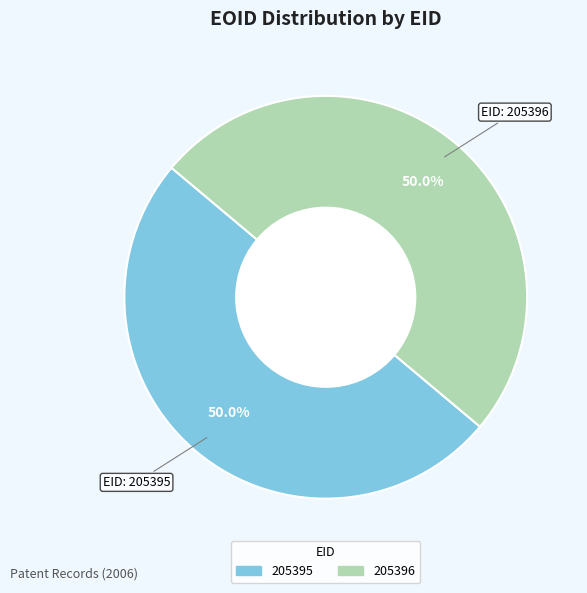

What is the total percentage of 205395 and 205396?

100.0%